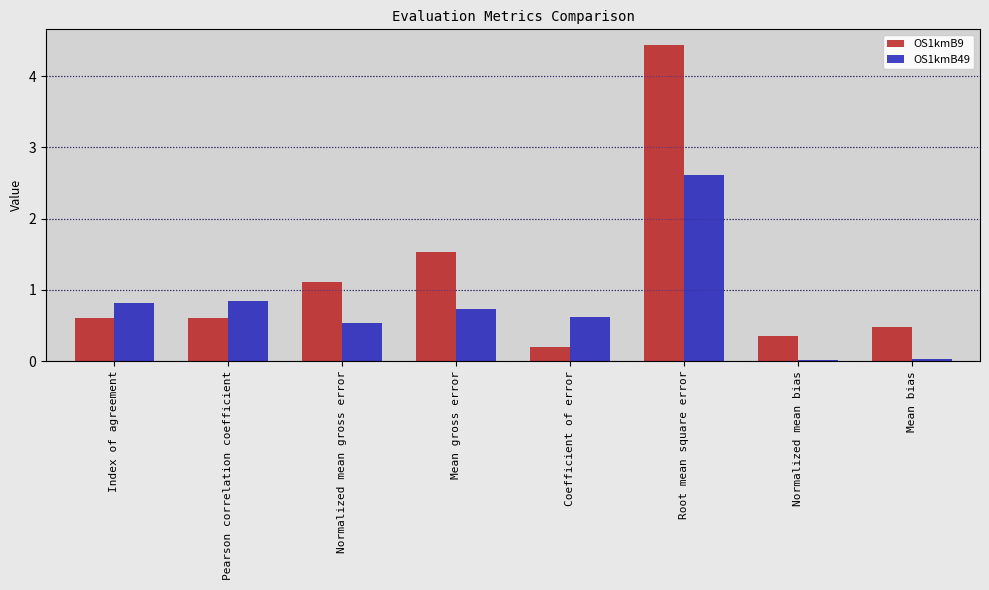

What is the difference between the maximum and minimum values in the OS1kmB9 series?

4.2